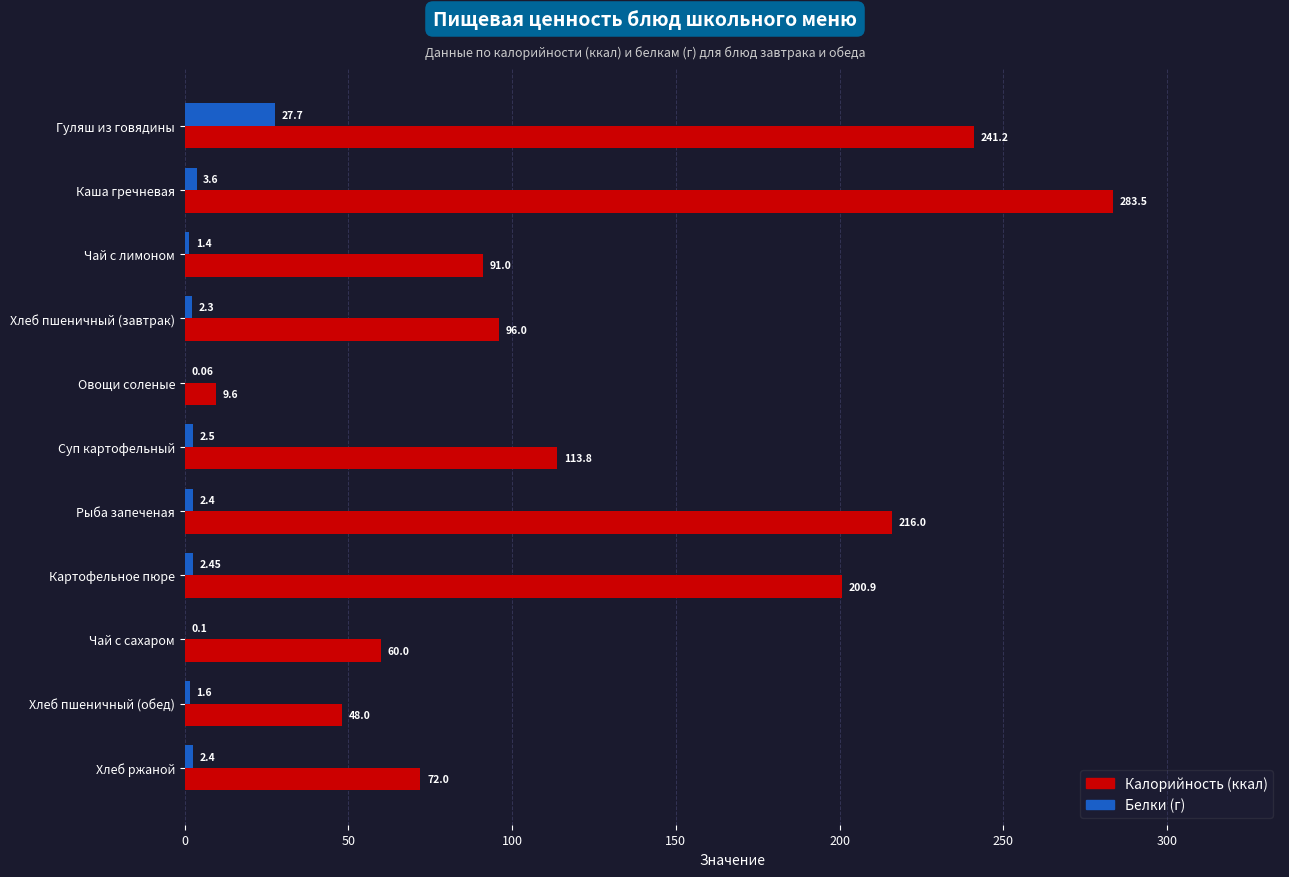

At which category is the sum across all series the highest?

Каша гречневая